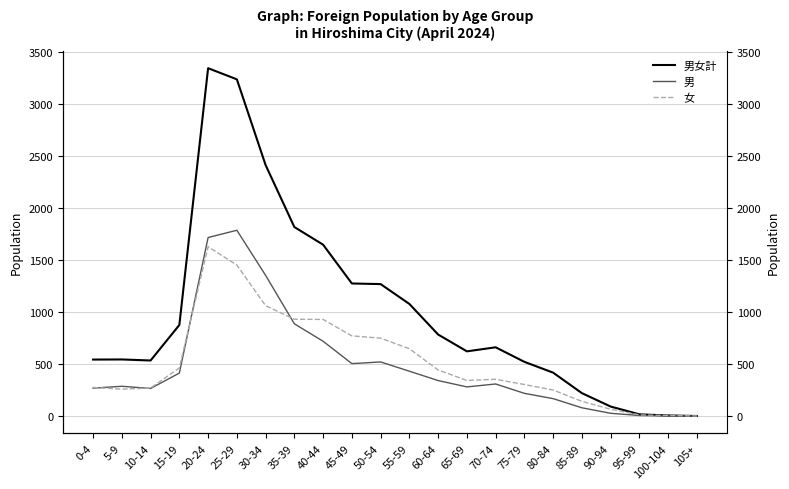

Which series has the widest spread of values?

男女計